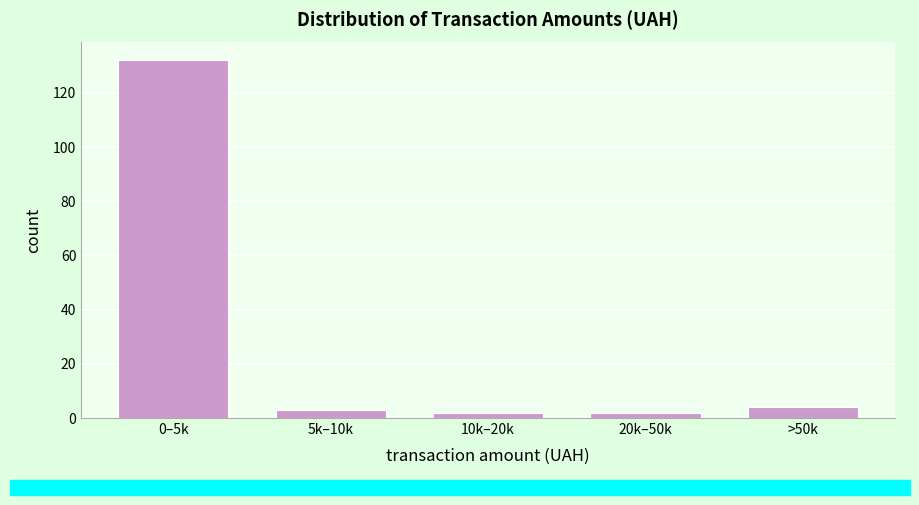

Reading left to right, list all the values displayed in this chart.

0–5k=132	5k–10k=3	10k–20k=2	20k–50k=2	>50k=4